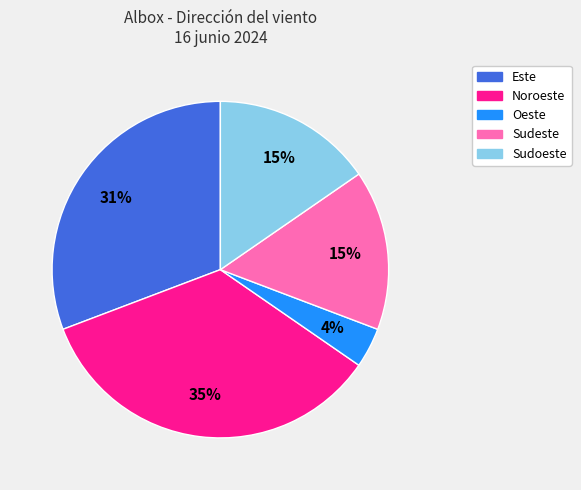

Does Noroeste account for over 50% of the chart?

No